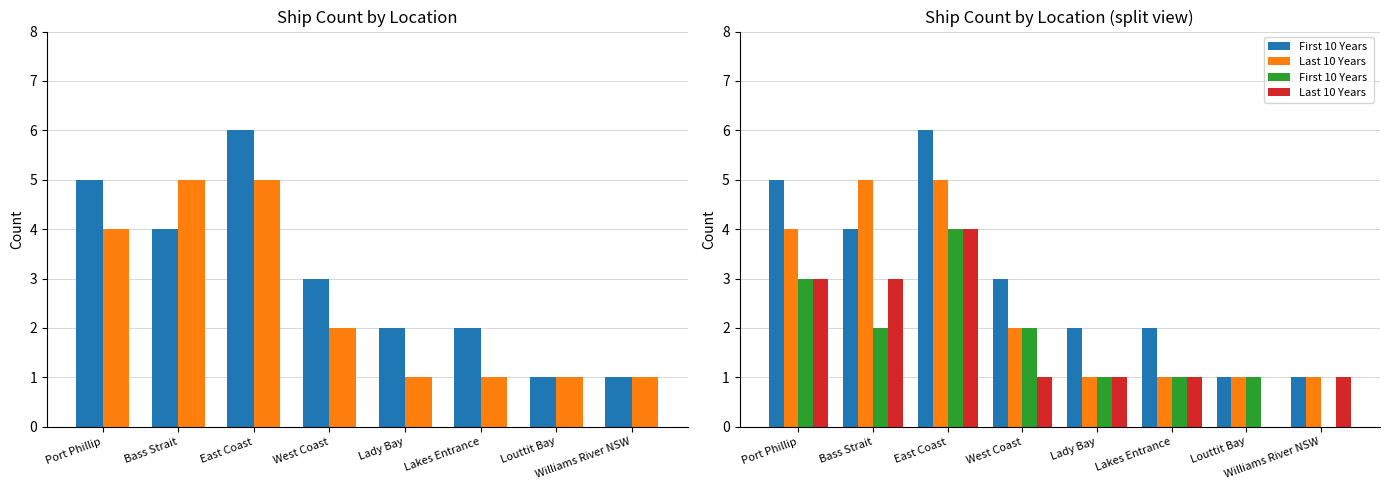

Reading left to right, transcribe all the data shown in this chart.

First 10 Years: 5	4	6	3	2	2	1	1
Last 10 Years: 4	5	5	2	1	1	1	1
First 10 Years : 3	2	4	2	1	1	1	0
Last 10 Years : 3	3	4	1	1	1	0	1